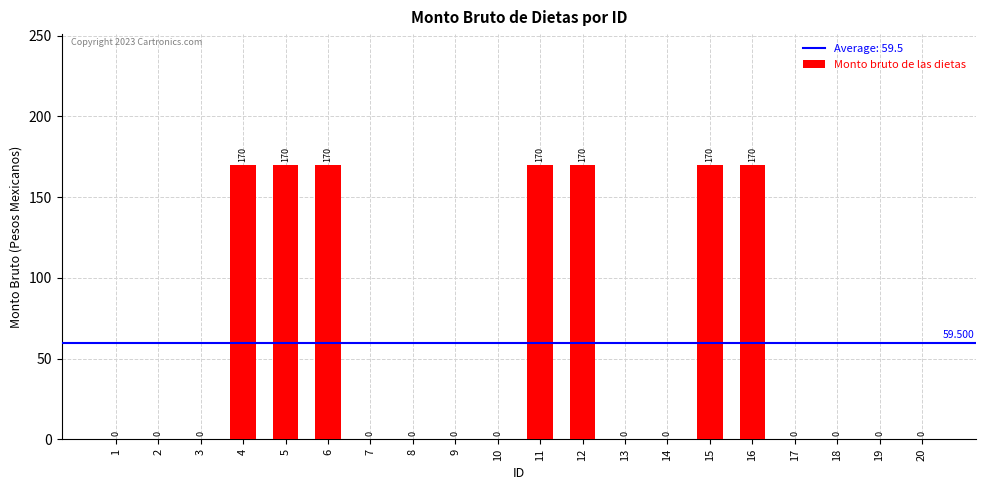

Reading left to right, what are all the values shown in this chart?

1=0	2=0	3=0	4=170	5=170	6=170	7=0	8=0	9=0	10=0	11=170	12=170	13=0	14=0	15=170	16=170	17=0	18=0	19=0	20=0